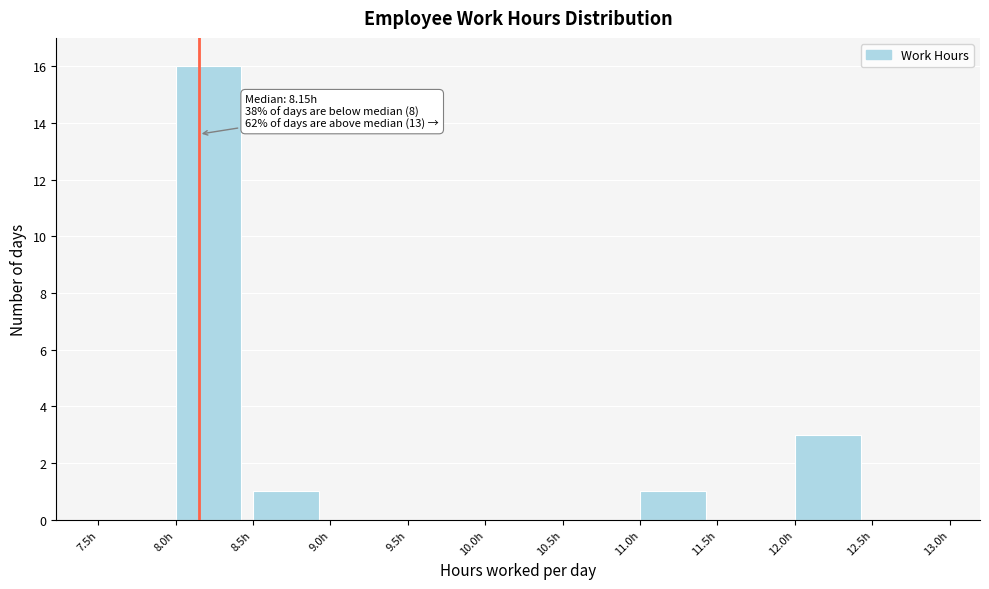

Which range on the x-axis has the tallest bar?

8.0 to 8.5